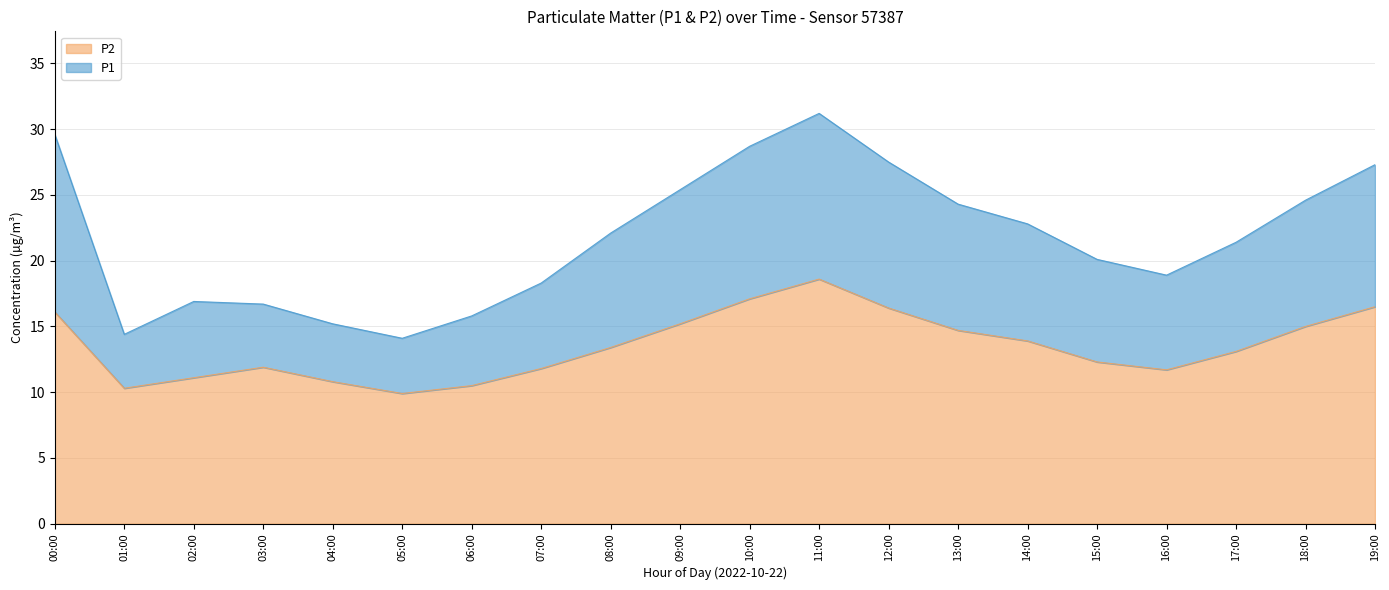

At which category does P1 reach its first local valley?

01:00